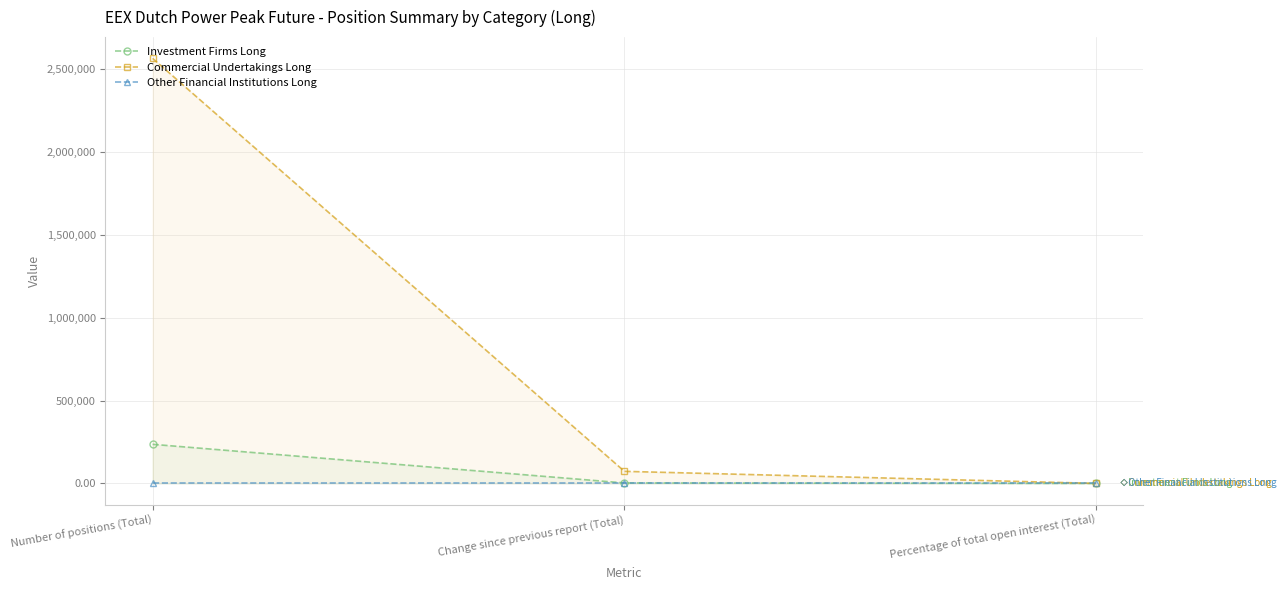

Does the chart display data point markers on the line(s)?

Yes